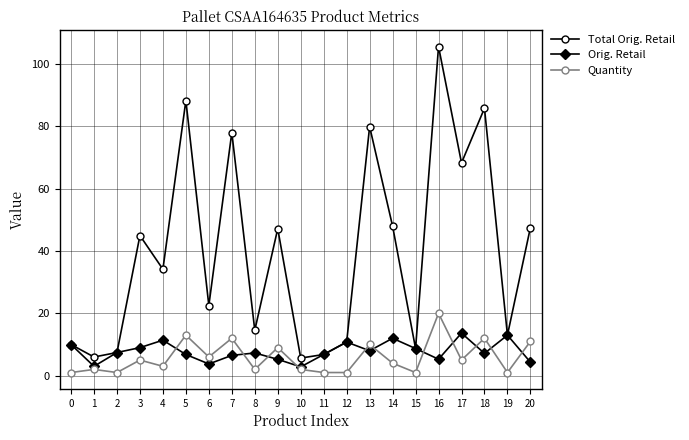

True or false: Quantity and Total Orig. Retail cross at least once.

False